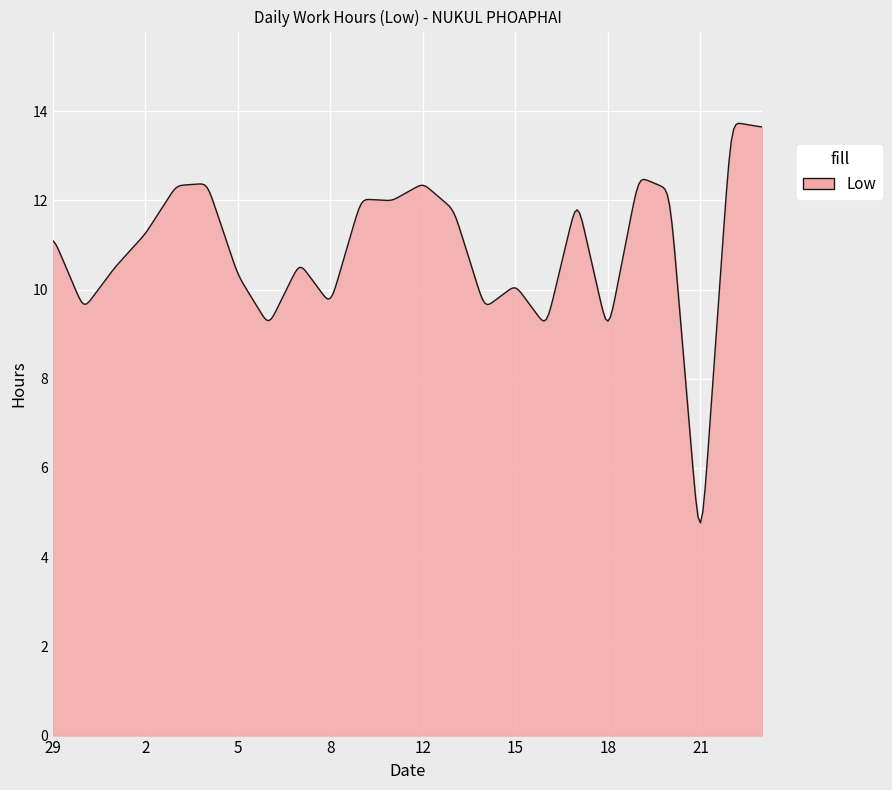

What is the minimum value shown in the chart?

4.8